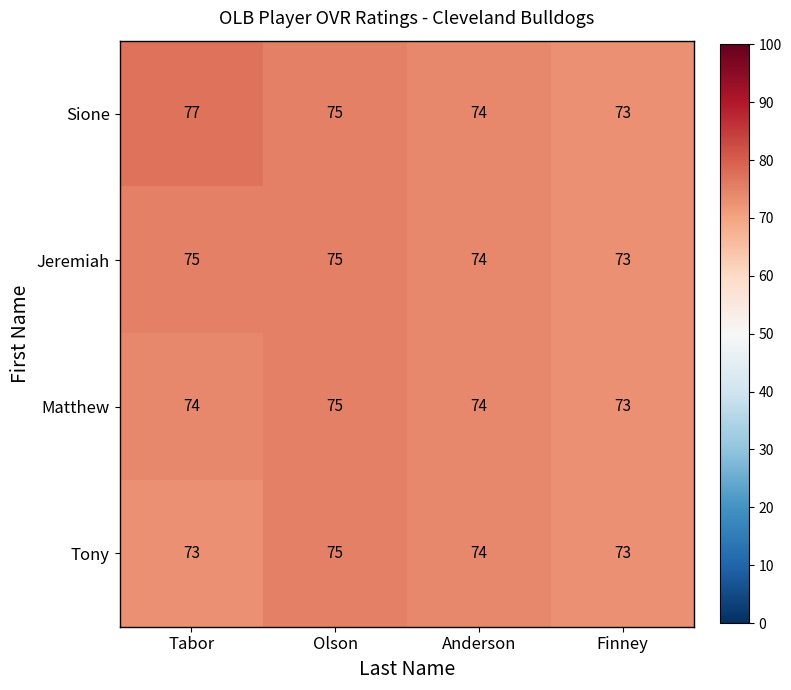

Which series has the largest total across all categories?

Sione